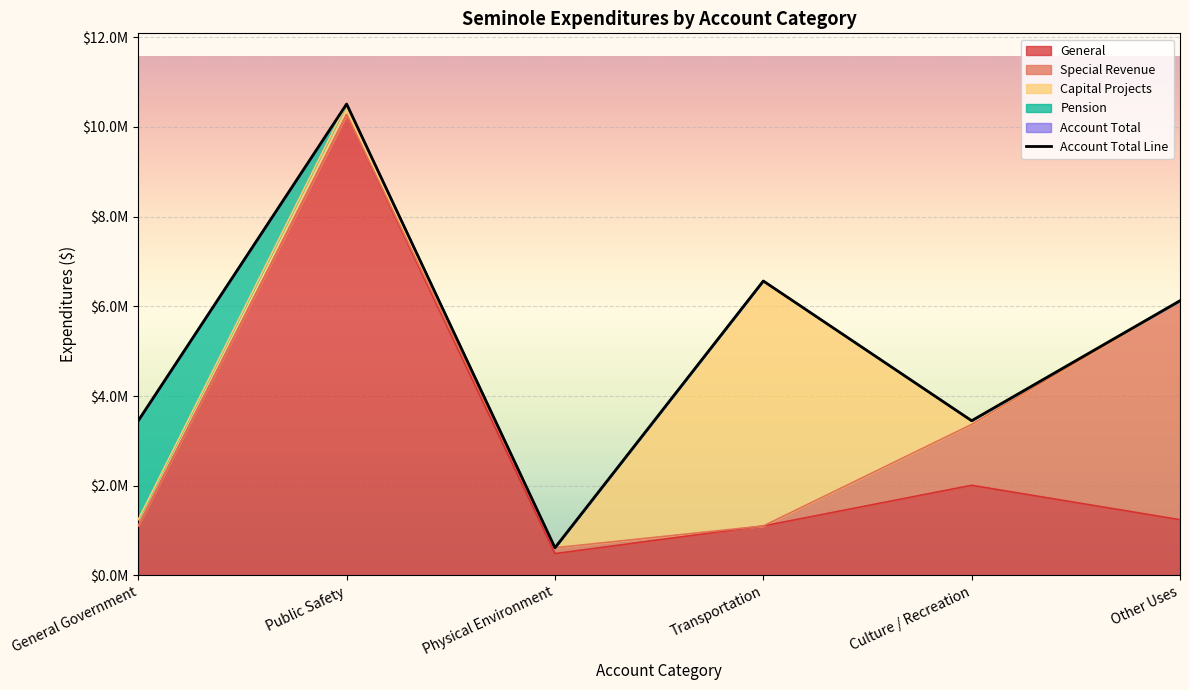

What is the difference between the highest and lowest values at General Government?

3442129